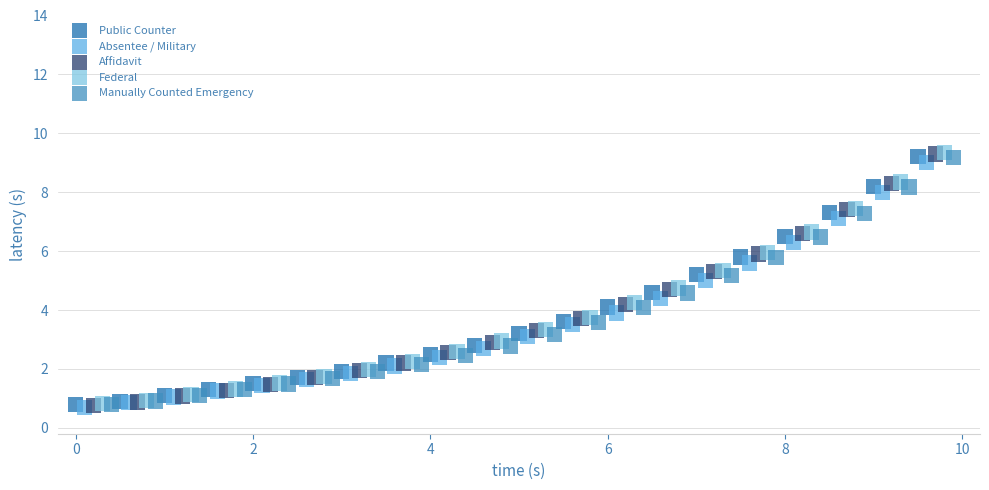

Which series has the largest Y range (max minus min)?

Affidavit